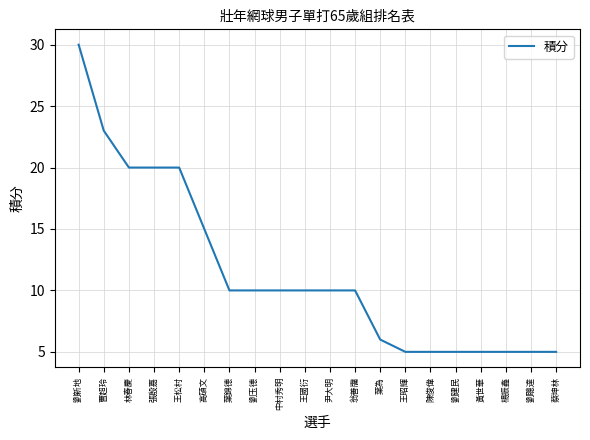

What is the ratio of the value at 陳俊偉 to the value at 曹超玲?

0.2